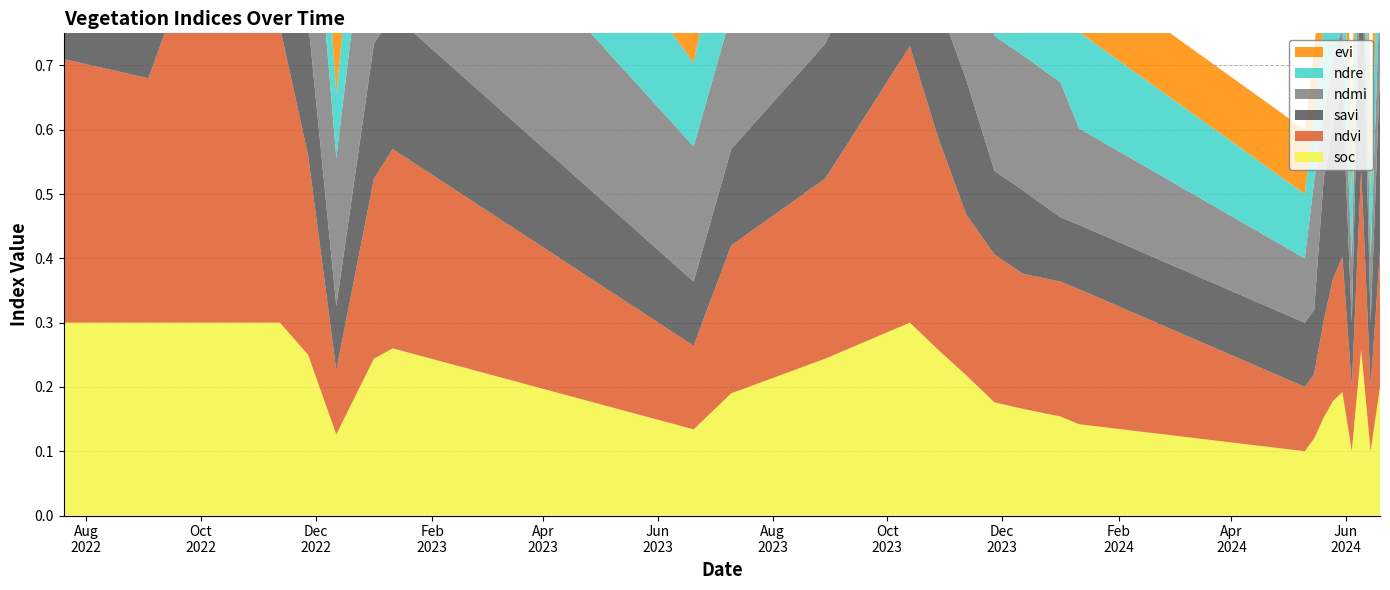

Reading right to left, list all the values displayed in this chart.

soc: 19-06-2024=0.2	14-06-2024=0.1	09-06-2024=0.3	04-06-2024=0.1	30-05-2024=0.2	25-05-2024=0.2	20-05-2024=0.2	15-05-2024=0.1	10-05-2024=0.1	11-01-2024=0.1	01-01-2024=0.2	12-12-2023=0.2	27-11-2023=0.2	12-11-2023=0.2	28-10-2023=0.3	13-10-2023=0.3	29-08-2023=0.2	10-07-2023=0.2	20-06-2023=0.1	11-01-2023=0.3	01-01-2023=0.2	12-12-2022=0.1	27-11-2022=0.2	12-11-2022=0.3	28-10-2022=0.3	08-10-2022=0.3	23-09-2022=0.3	03-09-2022=0.3	20-07-2022=0.3
ndvi: 19-06-2024=0.2	14-06-2024=0.1	09-06-2024=0.3	04-06-2024=0.1	30-05-2024=0.2	25-05-2024=0.2	20-05-2024=0.1	15-05-2024=0.1	10-05-2024=0.1	11-01-2024=0.2	01-01-2024=0.2	12-12-2023=0.2	27-11-2023=0.2	12-11-2023=0.2	28-10-2023=0.3	13-10-2023=0.4	29-08-2023=0.3	10-07-2023=0.2	20-06-2023=0.1	11-01-2023=0.3	01-01-2023=0.3	12-12-2022=0.1	27-11-2022=0.3	12-11-2022=0.5	28-10-2022=0.6	08-10-2022=0.6	23-09-2022=0.5	03-09-2022=0.4	20-07-2022=0.4
savi: 19-06-2024=0.3	14-06-2024=0.1	09-06-2024=0.4	04-06-2024=0.1	30-05-2024=0.3	25-05-2024=0.2	20-05-2024=0.2	15-05-2024=0.1	10-05-2024=0.1	11-01-2024=0.1	01-01-2024=0.1	12-12-2023=0.1	27-11-2023=0.1	12-11-2023=0.2	28-10-2023=0.2	13-10-2023=0.3	29-08-2023=0.2	10-07-2023=0.1	20-06-2023=0.1	11-01-2023=0.2	01-01-2023=0.2	12-12-2022=0.1	27-11-2022=0.2	12-11-2022=0.3	28-10-2022=0.4	08-10-2022=0.4	23-09-2022=0.3	03-09-2022=0.2	20-07-2022=0.2
ndmi: 19-06-2024=0.1	14-06-2024=0.1	09-06-2024=0.1	04-06-2024=0.1	30-05-2024=0.1	25-05-2024=0.1	20-05-2024=0.1	15-05-2024=0.2	10-05-2024=0.1	11-01-2024=0.1	01-01-2024=0.2	12-12-2023=0.2	27-11-2023=0.2	12-11-2023=0.2	28-10-2023=0.3	13-10-2023=0.3	29-08-2023=0.3	10-07-2023=0.2	20-06-2023=0.2	11-01-2023=0.3	01-01-2023=0.3	12-12-2022=0.2	27-11-2022=0.3	12-11-2022=0.4	28-10-2022=0.5	08-10-2022=0.4	23-09-2022=0.4	03-09-2022=0.5	20-07-2022=0.4
ndre: 19-06-2024=0.2	14-06-2024=0.1	09-06-2024=0.2	04-06-2024=0.1	30-05-2024=0.2	25-05-2024=0.2	20-05-2024=0.1	15-05-2024=0.1	10-05-2024=0.1	11-01-2024=0.1	01-01-2024=0.1	12-12-2023=0.2	27-11-2023=0.2	12-11-2023=0.2	28-10-2023=0.2	13-10-2023=0.3	29-08-2023=0.2	10-07-2023=0.2	20-06-2023=0.1	11-01-2023=0.3	01-01-2023=0.2	12-12-2022=0.1	27-11-2022=0.2	12-11-2022=0.3	28-10-2022=0.4	08-10-2022=0.4	23-09-2022=0.4	03-09-2022=0.3	20-07-2022=0.3
evi: 19-06-2024=0.2	14-06-2024=0.1	09-06-2024=0.3	04-06-2024=0.1	30-05-2024=0.2	25-05-2024=0.2	20-05-2024=0.1	15-05-2024=0.1	10-05-2024=0.1	11-01-2024=0.1	01-01-2024=0.1	12-12-2023=0.1	27-11-2023=0.1	12-11-2023=0.2	28-10-2023=0.2	13-10-2023=0.3	29-08-2023=0.2	10-07-2023=0.1	20-06-2023=0.1	11-01-2023=0.2	01-01-2023=0.2	12-12-2022=0.1	27-11-2022=0.2	12-11-2022=0.3	28-10-2022=0.4	08-10-2022=0.4	23-09-2022=0.3	03-09-2022=0.1	20-07-2022=0.2